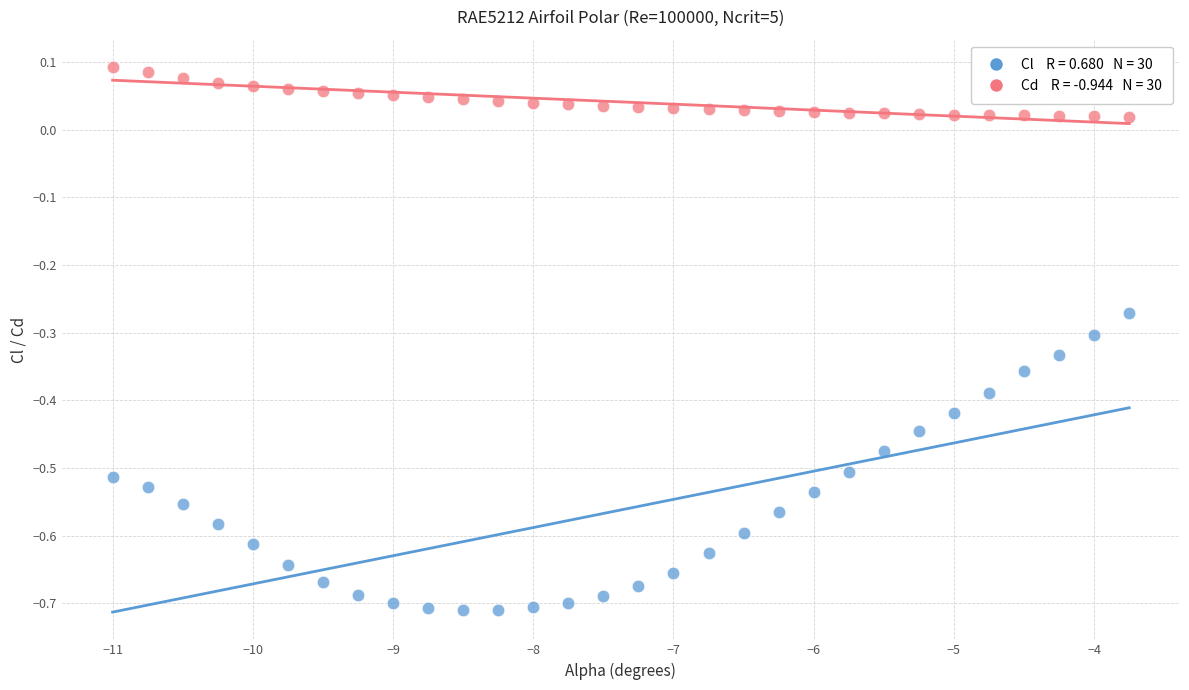

Across all data points, what is the range of Y values (max minus min)?

0.8